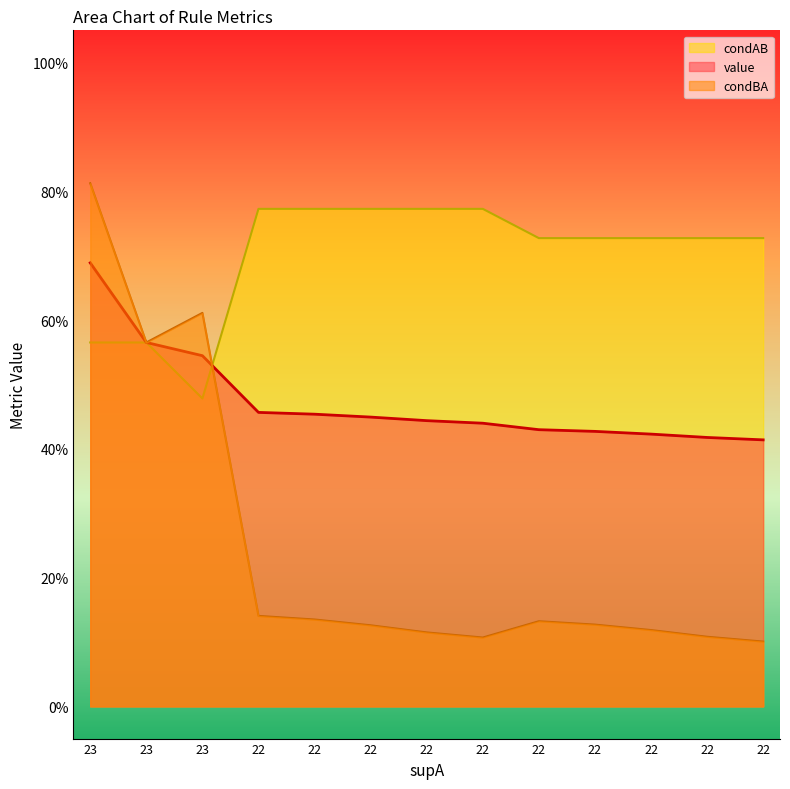

True or false: condBA has more than 0 points higher than both neighbors.

True